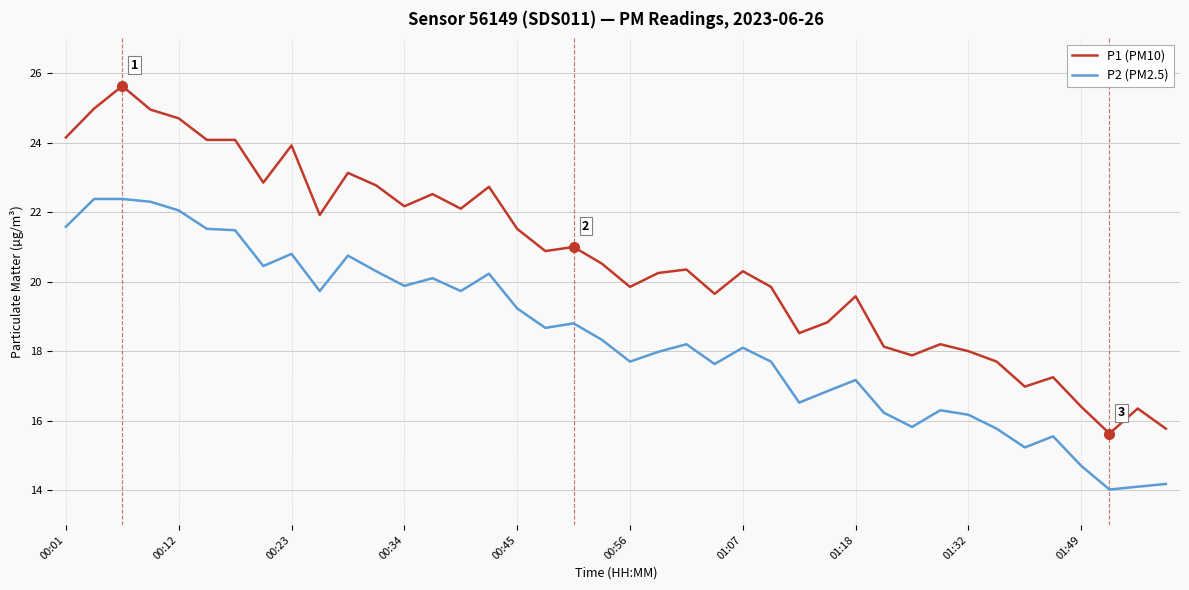

What is the minimum value shown in the chart?

14.0